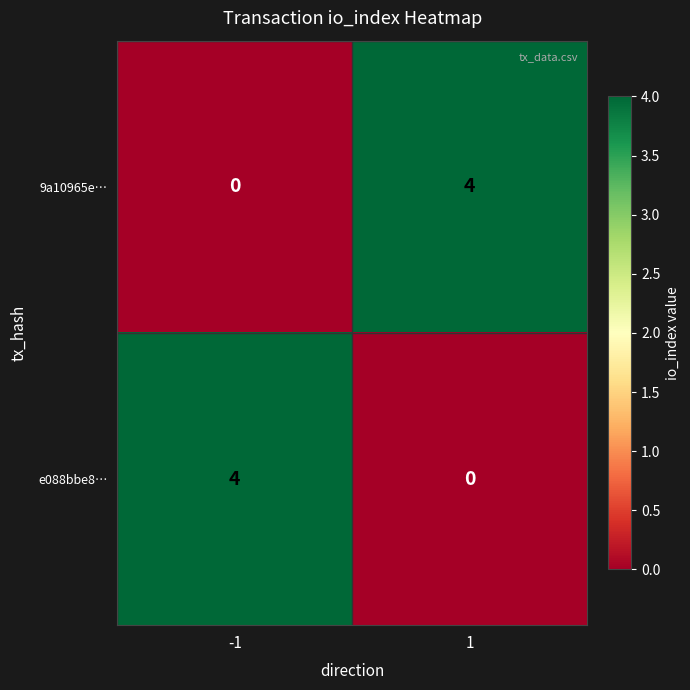

True or false: 9a10965e… has a value of 4 at 1.

True